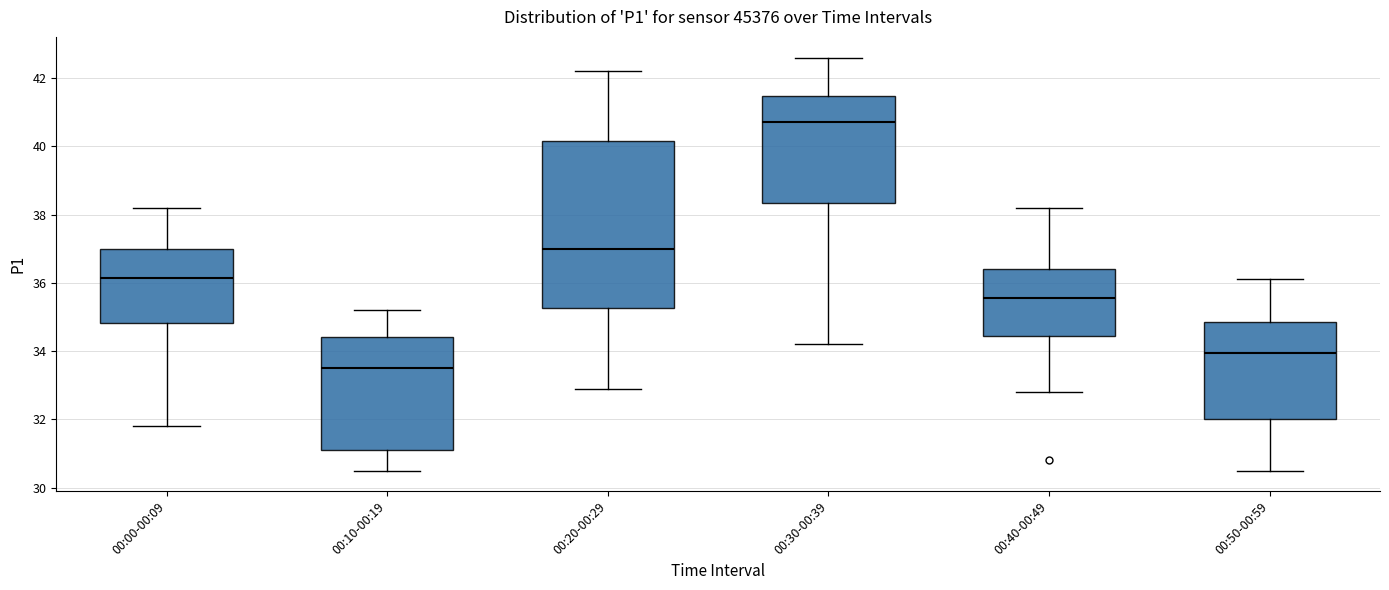

Reading left to right, transcribe this box plot: for each box, give where its median line is, the range the box spans, and where its two whiskers end, as read against the y-axis. The values are not printed on the chart, so give them approximately, as read against the axis.

00:00-00:09: median 36.2, box 34.8 to 37.0, whiskers 31.8 to 38.2
00:10-00:19: median 33.6, box 31.2 to 34.4, whiskers 30.6 to 35.2
00:20-00:29: median 37.0, box 35.2 to 40.2, whiskers 33.0 to 42.2
00:30-00:39: median 40.8, box 38.4 to 41.4, whiskers 34.2 to 42.6
00:40-00:49: median 35.6, box 34.4 to 36.4, whiskers 32.8 to 38.2
00:50-00:59: median 34.0, box 32.0 to 34.8, whiskers 30.6 to 36.2